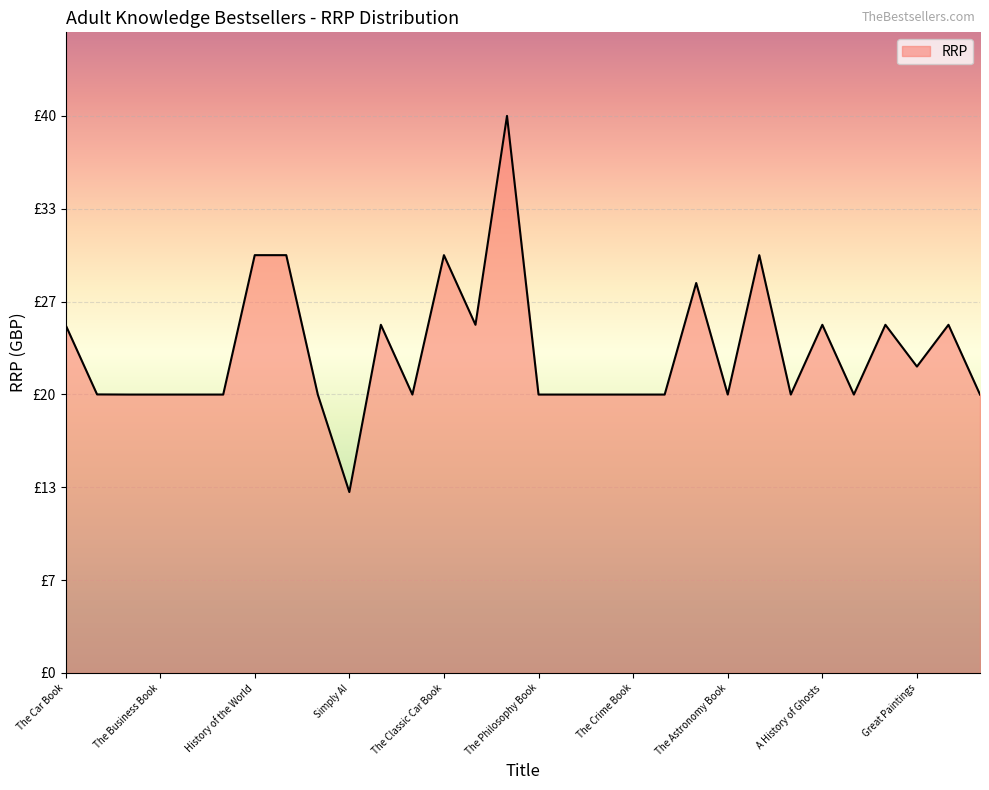

Does the chart display data point markers on the line(s)?

No